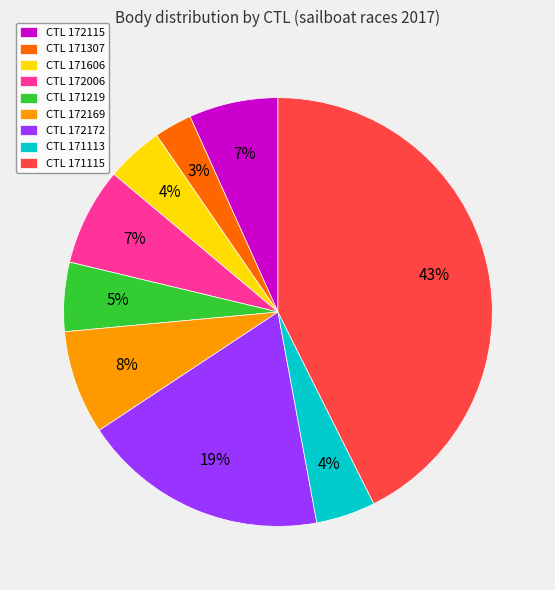

How many slices are in this pie chart?

9